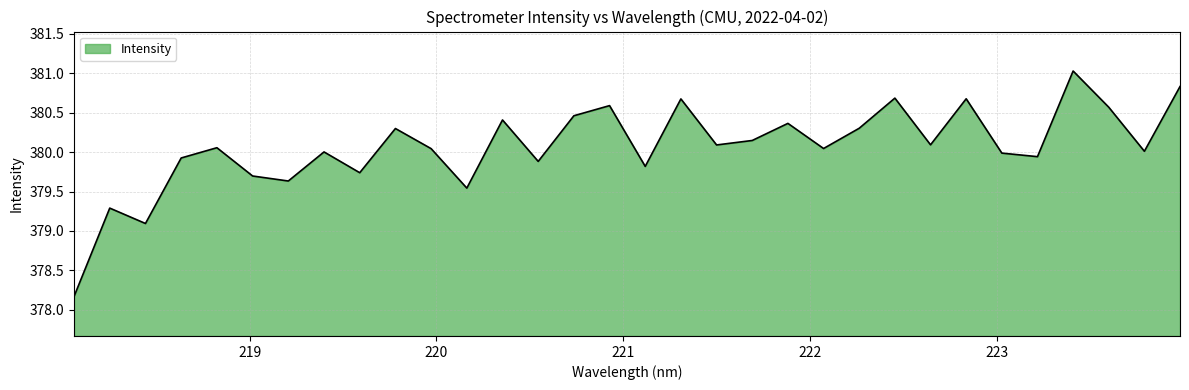

What is the smallest value displayed?

378.2